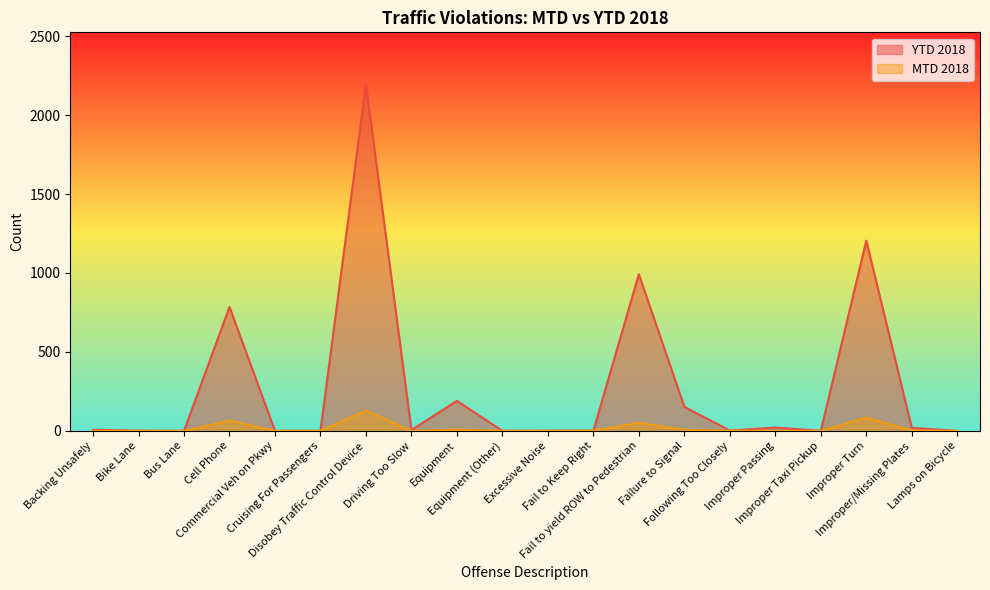

Reading right to left, what are all the values shown in this chart?

MTD 2018: Lamps on Bicycle=0	Improper/Missing Plates=2	Improper Turn=84	Improper Taxi Pickup=0	Improper Passing=0	Following Too Closely=1	Failure to Signal=6	Fail to yield ROW to Pedestrian=51	Fail to Keep Right=1	Excessive Noise=0	Equipment (Other)=0	Equipment=8	Driving Too Slow=0	Disobey Traffic Control Device=128	Cruising For Passengers=0	Commercial Veh on Pkwy=0	Cell Phone=65	Bus Lane=0	Bike Lane=0	Backing Unsafely=0
YTD 2018: Lamps on Bicycle=0	Improper/Missing Plates=19	Improper Turn=1205	Improper Taxi Pickup=0	Improper Passing=21	Following Too Closely=2	Failure to Signal=152	Fail to yield ROW to Pedestrian=992	Fail to Keep Right=1	Excessive Noise=1	Equipment (Other)=0	Equipment=190	Driving Too Slow=5	Disobey Traffic Control Device=2195	Cruising For Passengers=0	Commercial Veh on Pkwy=0	Cell Phone=785	Bus Lane=0	Bike Lane=1	Backing Unsafely=7